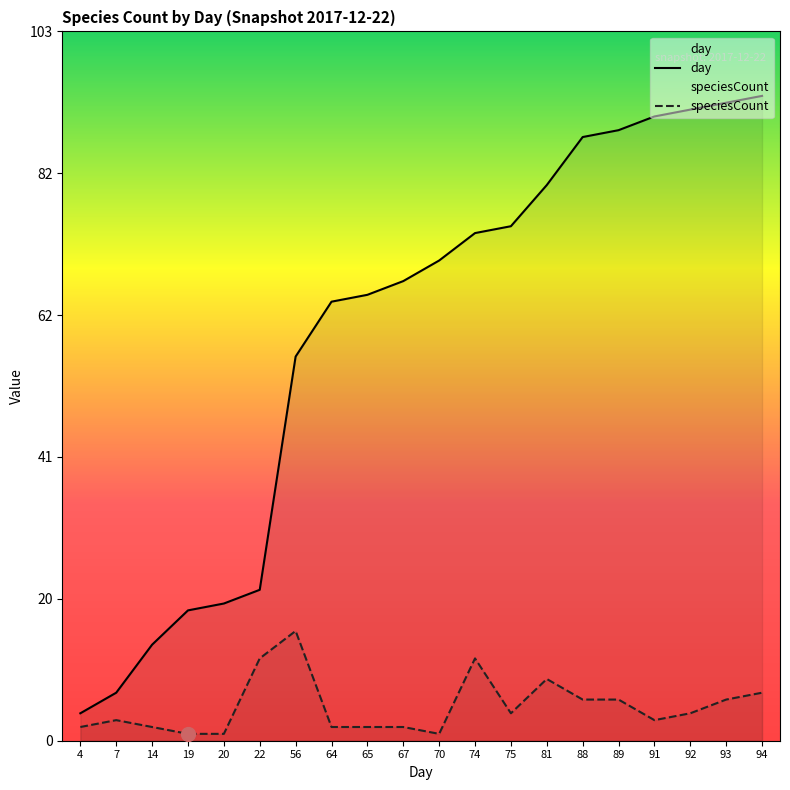

Does the chart have visible grid lines?

No